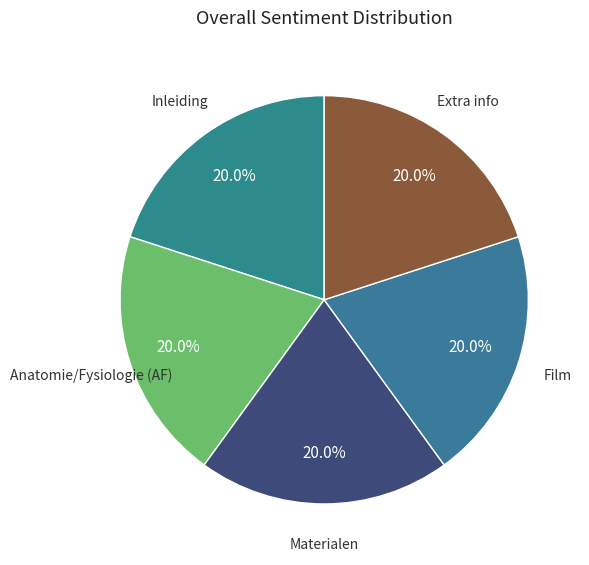

Which slice is the smallest?

Inleiding